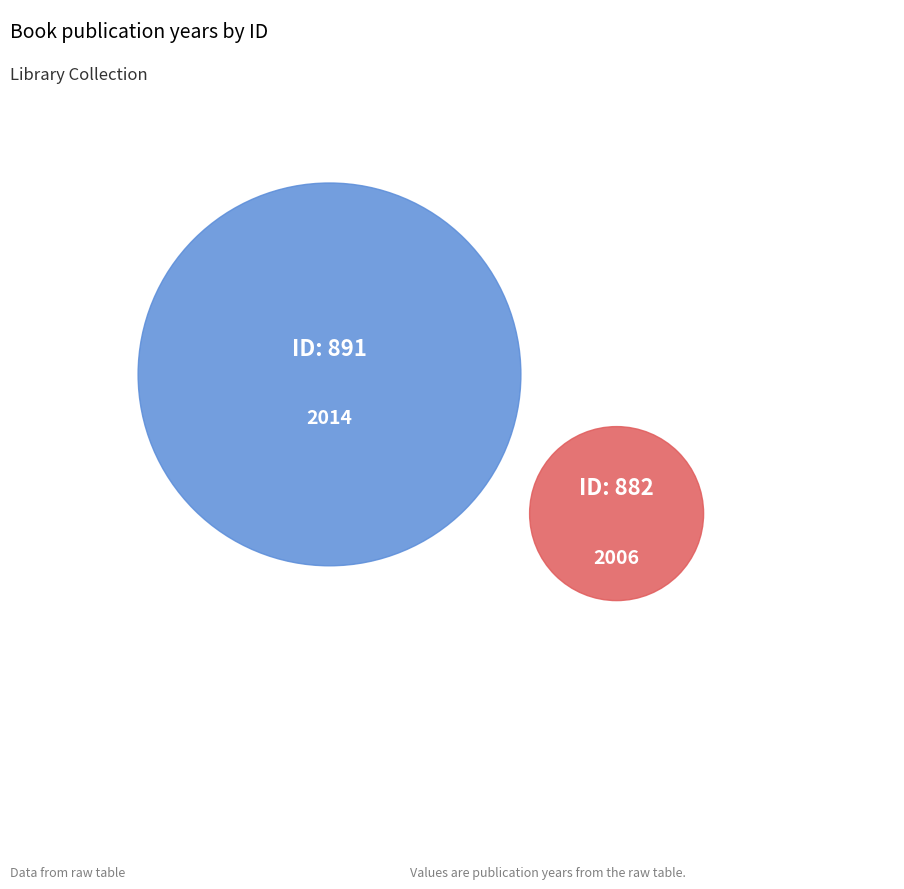

What percentage is NOT represented by 891?

49.9%